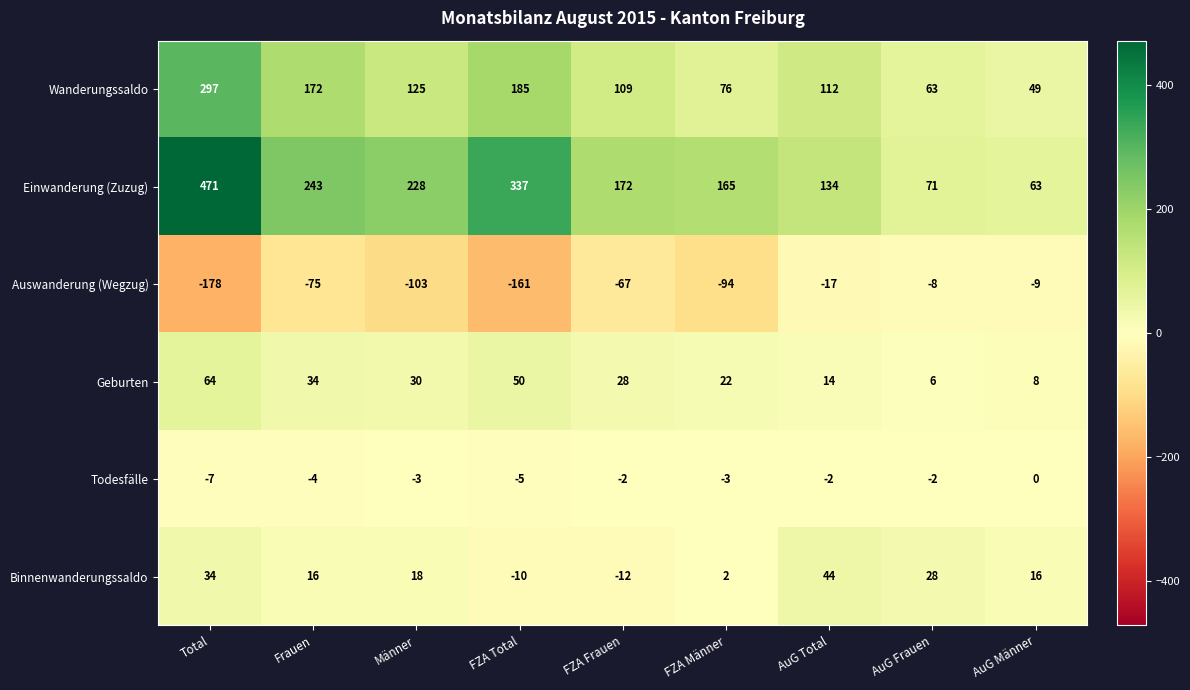

List the series in order of their peak value, highest first.

Einwanderung (Zuzug), Wanderungssaldo, Geburten, Binnenwanderungssaldo, Todesfälle, Auswanderung (Wegzug)